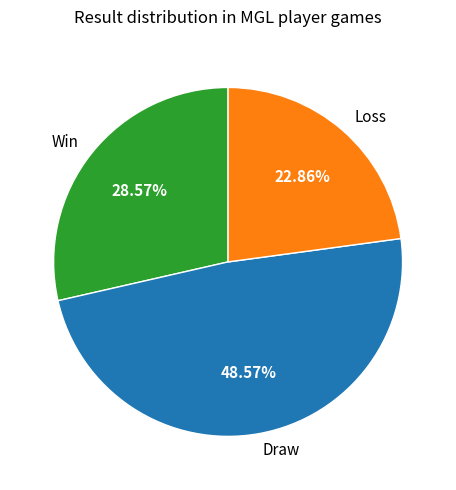

To the nearest percent, what is the average slice percentage?

33%